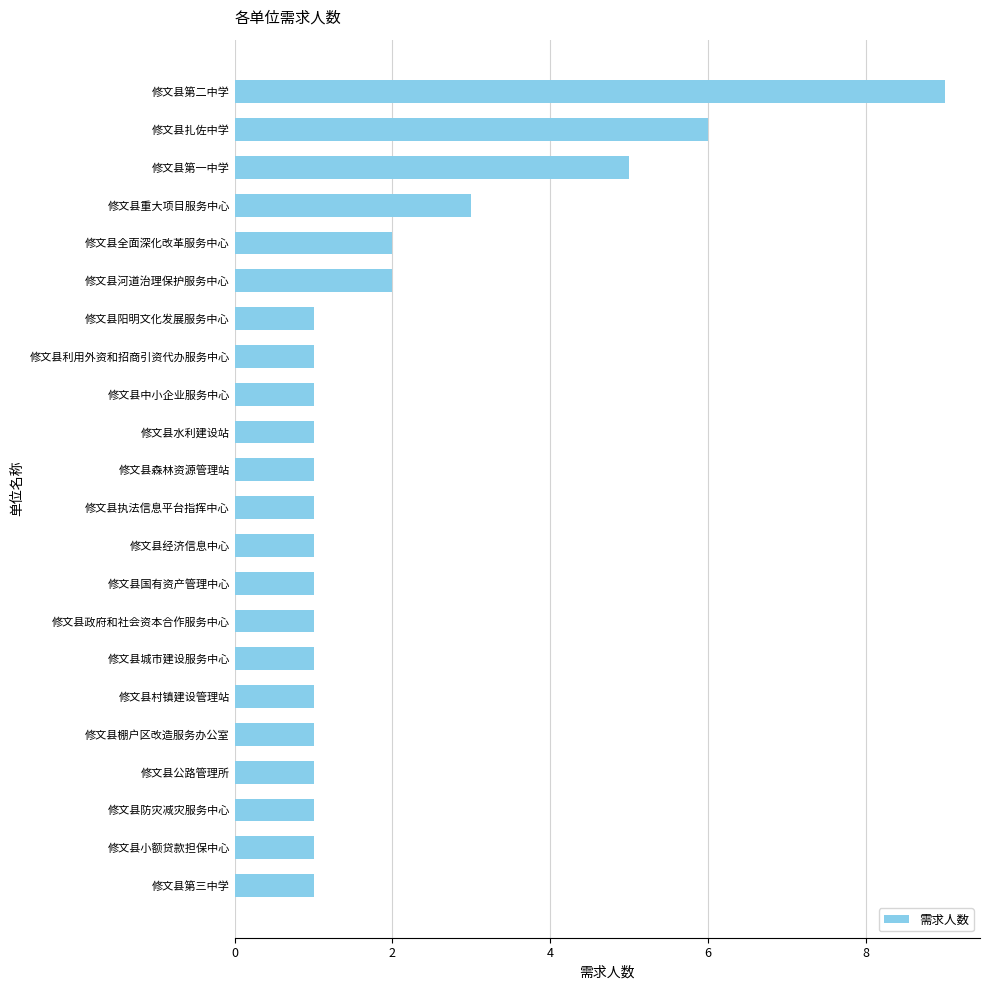

At which label is the value closest to 5?

修文县第一中学